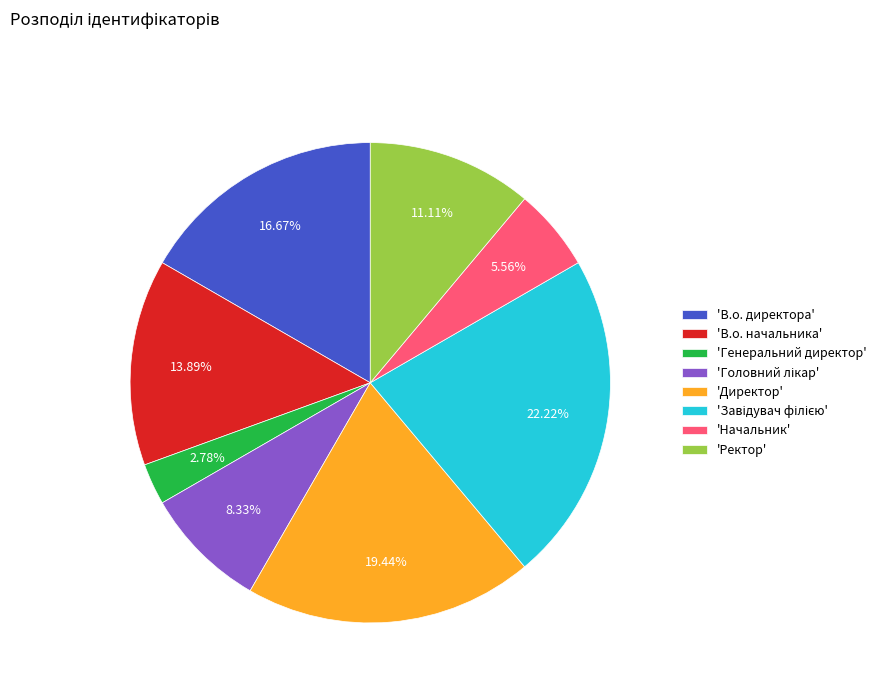

Is the sum of 'Ректор' and 'В.о. директора' greater than half?

No